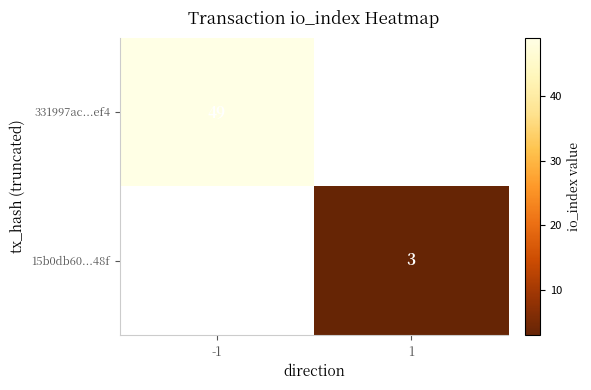

Is it true that 331997ac...ef4 equals 84 at -1?

False